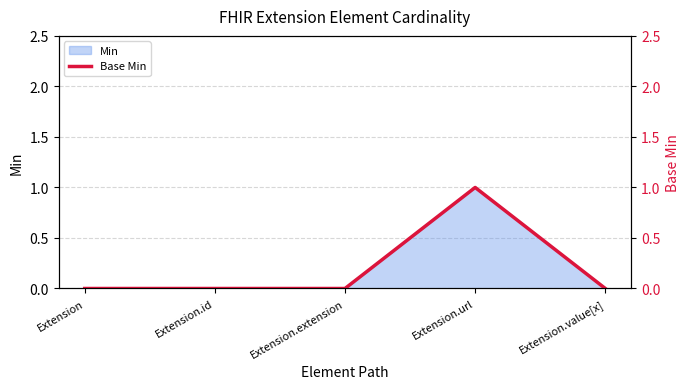

What is the sum of all values?

1